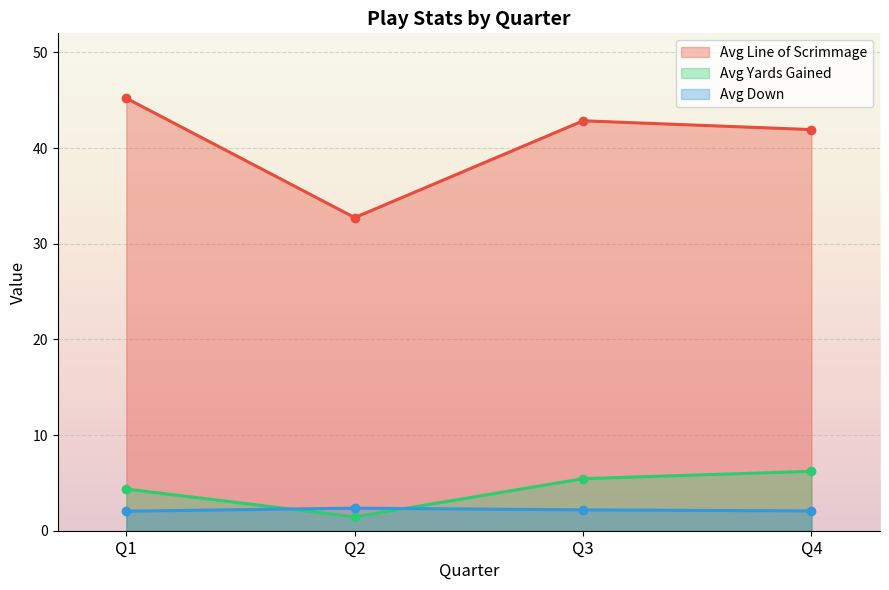

True or false: avg_yards has more than 1 interior local peaks.

False